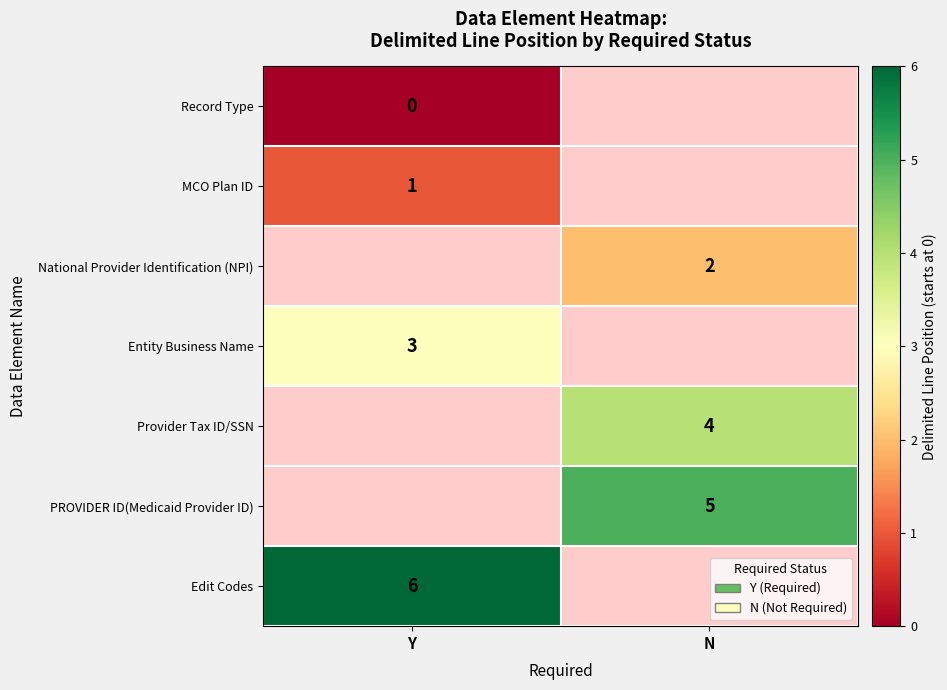

The value of MCO Plan ID at Y is 1. True or false?

True